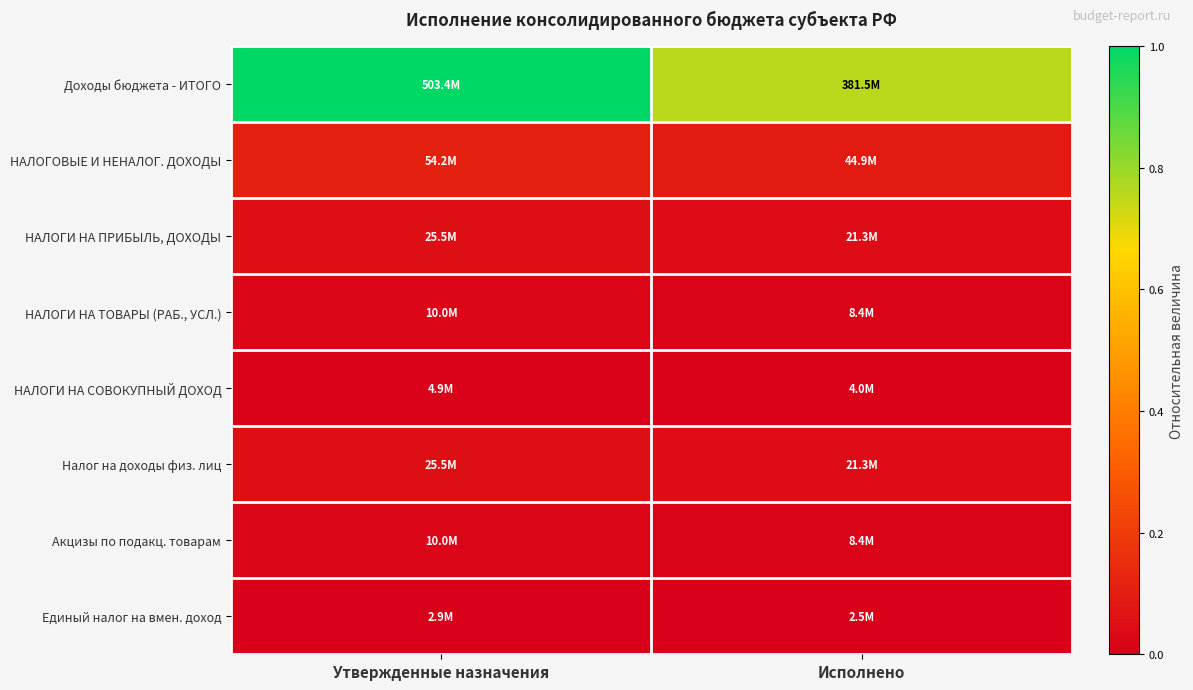

Count the number of data series in this chart.

8